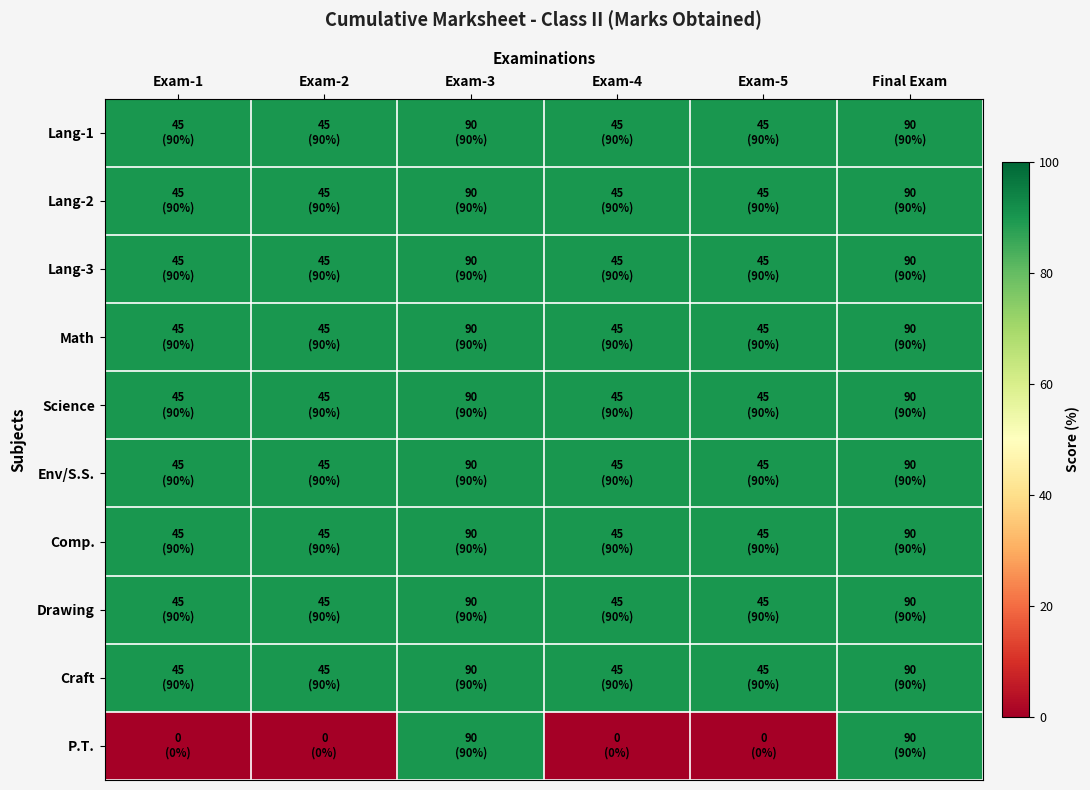

Reading right to left, what are all the values shown in this chart?

Lang-1: Final Exam=90	Exam-5=90	Exam-4=90	Exam-3=90	Exam-2=90	Exam-1=90
Lang-2: Final Exam=90	Exam-5=90	Exam-4=90	Exam-3=90	Exam-2=90	Exam-1=90
Lang-3: Final Exam=90	Exam-5=90	Exam-4=90	Exam-3=90	Exam-2=90	Exam-1=90
Math: Final Exam=90	Exam-5=90	Exam-4=90	Exam-3=90	Exam-2=90	Exam-1=90
Science: Final Exam=90	Exam-5=90	Exam-4=90	Exam-3=90	Exam-2=90	Exam-1=90
Env/S.S.: Final Exam=90	Exam-5=90	Exam-4=90	Exam-3=90	Exam-2=90	Exam-1=90
Comp.: Final Exam=90	Exam-5=90	Exam-4=90	Exam-3=90	Exam-2=90	Exam-1=90
Drawing: Final Exam=90	Exam-5=90	Exam-4=90	Exam-3=90	Exam-2=90	Exam-1=90
Craft: Final Exam=90	Exam-5=90	Exam-4=90	Exam-3=90	Exam-2=90	Exam-1=90
P.T.: Final Exam=90	Exam-5=0	Exam-4=0	Exam-3=90	Exam-2=0	Exam-1=0